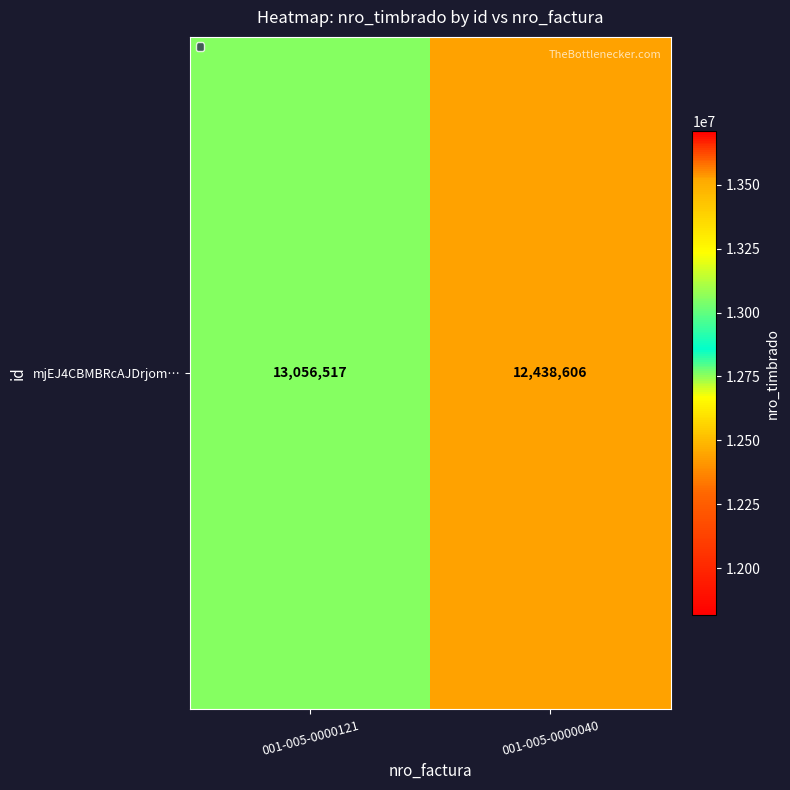

At which category does the chart reach its peak across all series?

001-005-0000121